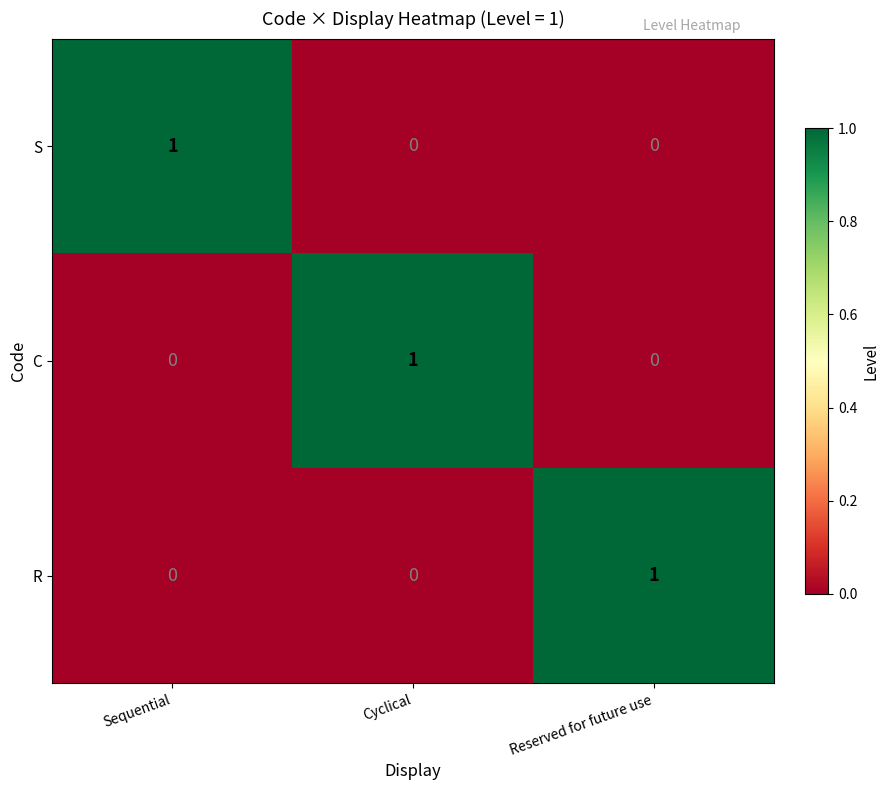

The value of S at Reserved for future use is 0. True or false?

True